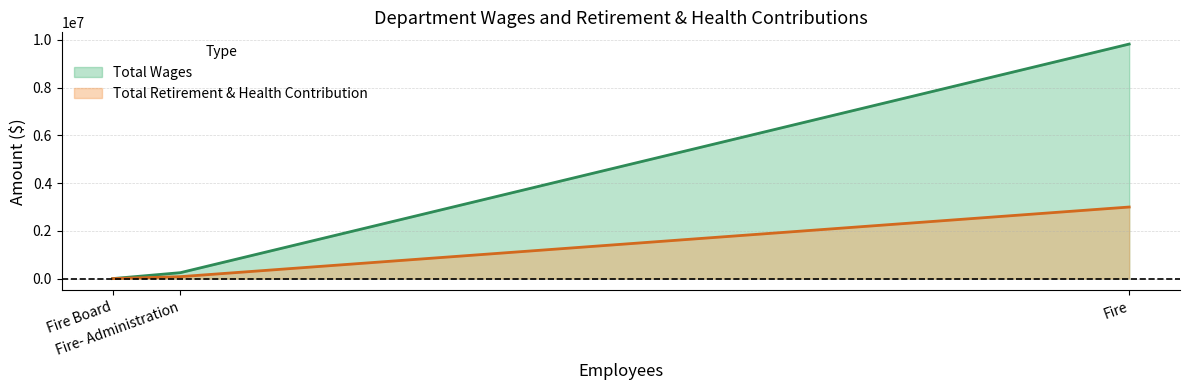

Rank the categories by Total Wages value from highest to lowest.

Fire, Fire- Administration, Fire Board